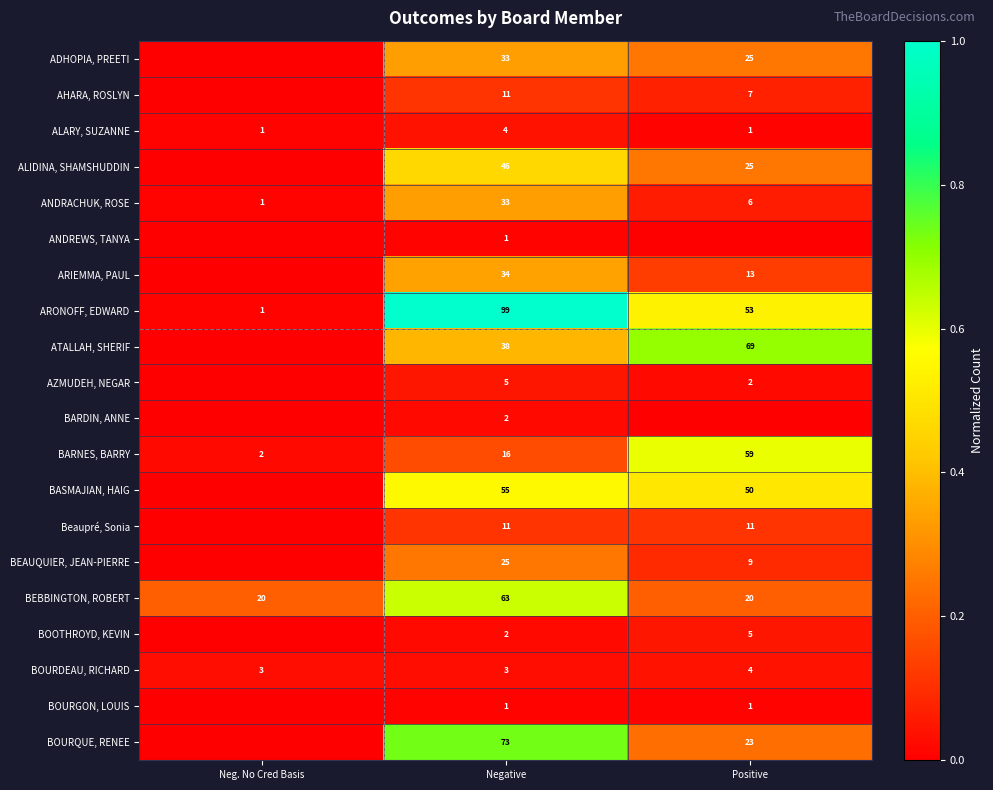

Where does the ARONOFF, EDWARD series first go above 53?

Negative